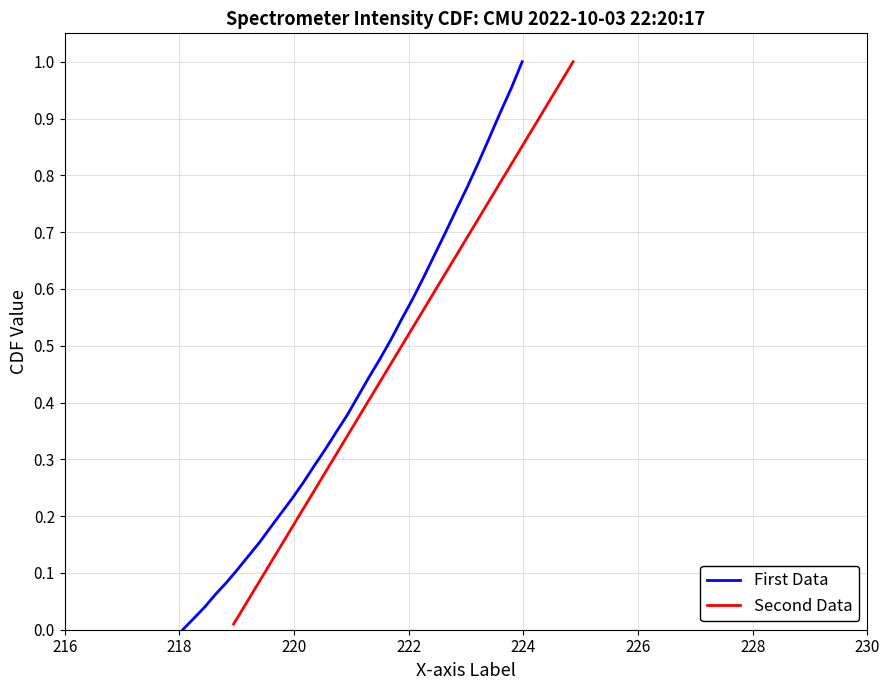

True or false: First Data and Second Data intersect in this chart.

False